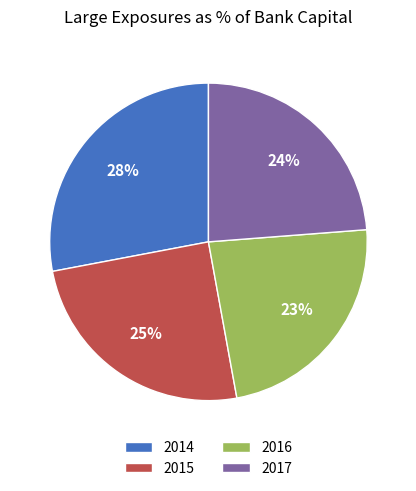

Does 2016 account for over 50% of the chart?

No